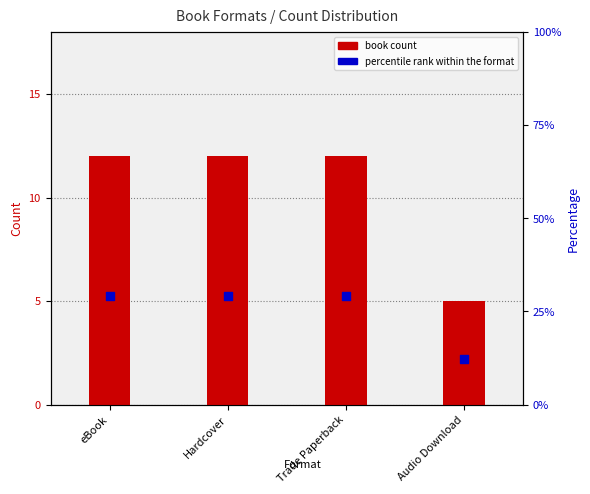

What is the total value across all series at Trade Paperback?

41.3